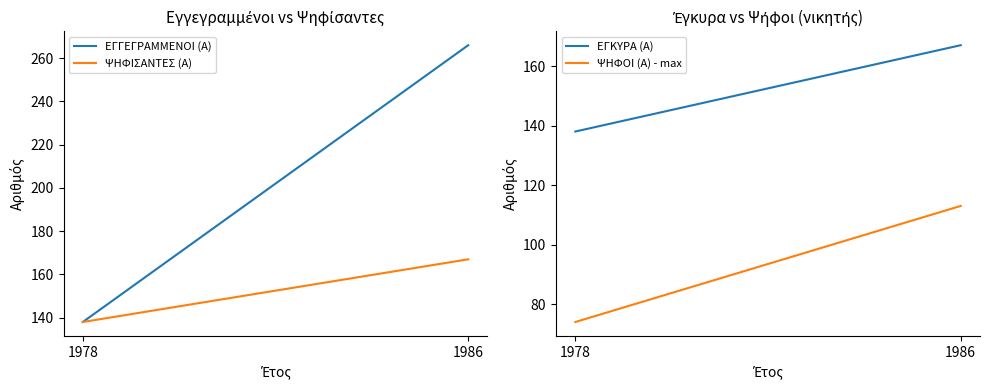

At which category does the chart reach its peak across all series?

1986